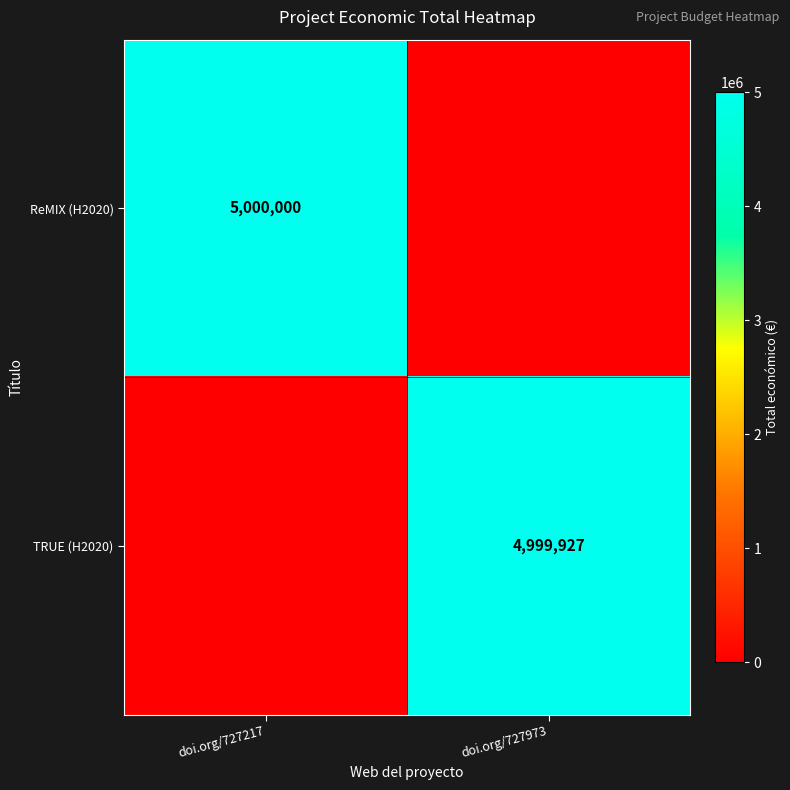

The value of ReMIX (H2020) at doi.org/727217 is 5000000. True or false?

True